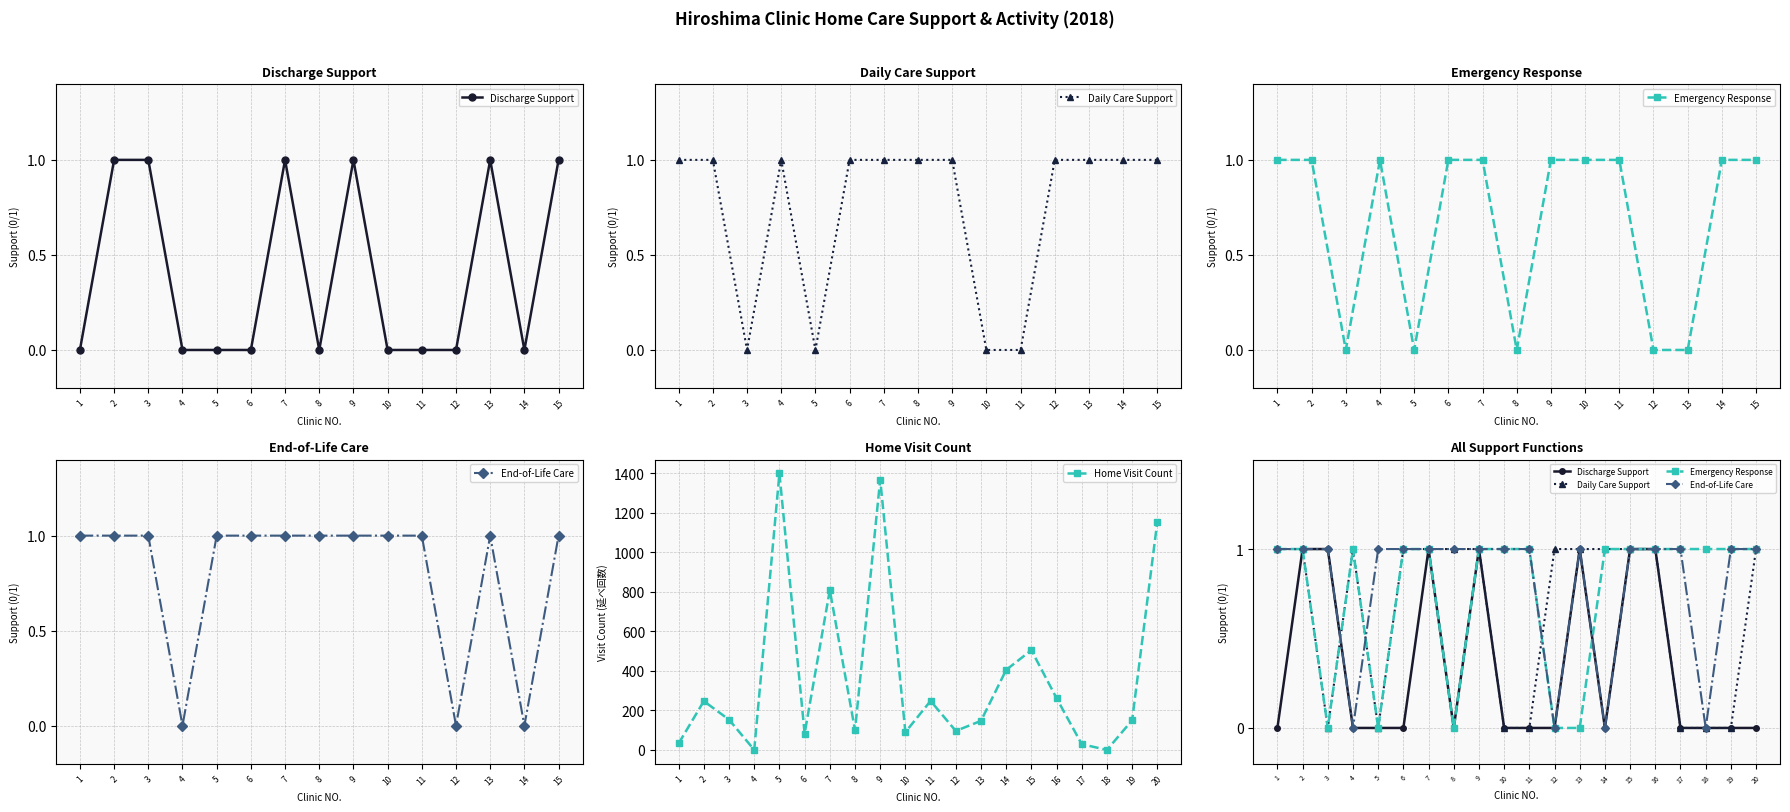

At how many categories does at least one series exceed 433?

5